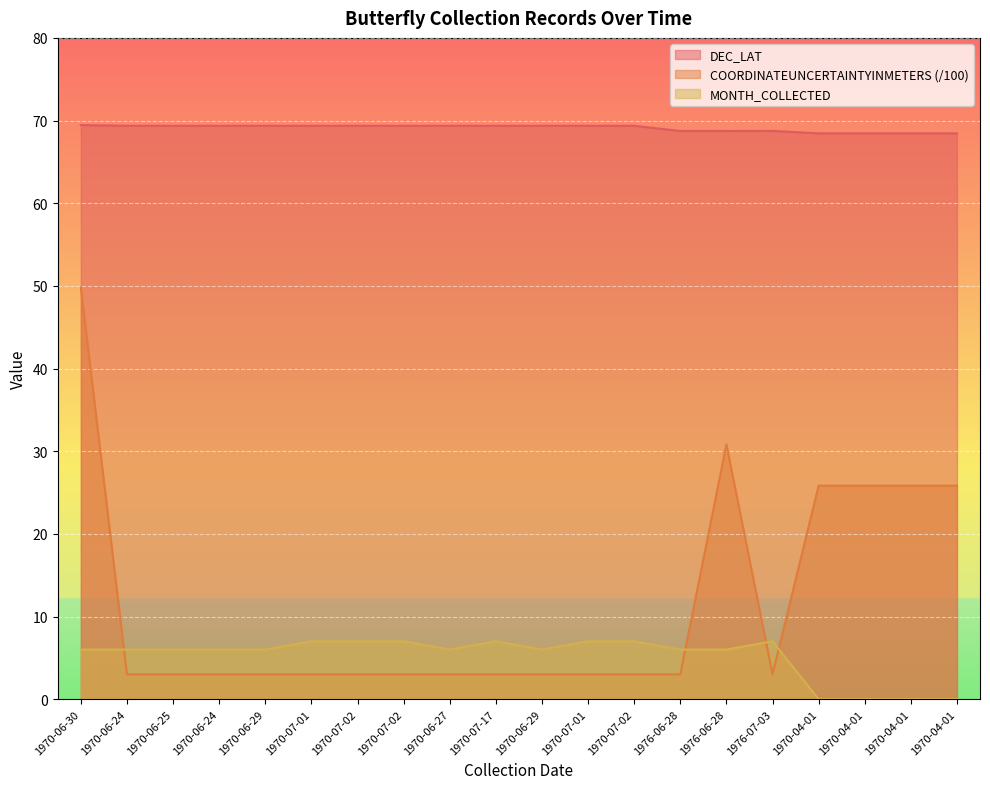

What is the label of the 15th point from the right?

1970-07-01